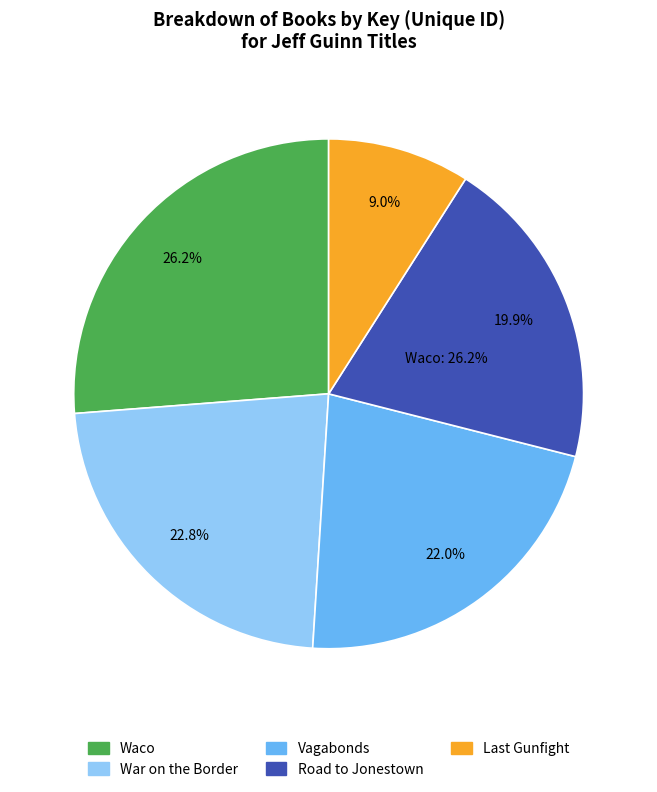

Rank the categories by value from highest to lowest.

Waco, War on the Border, Vagabonds, Road to Jonestown, Last Gunfight